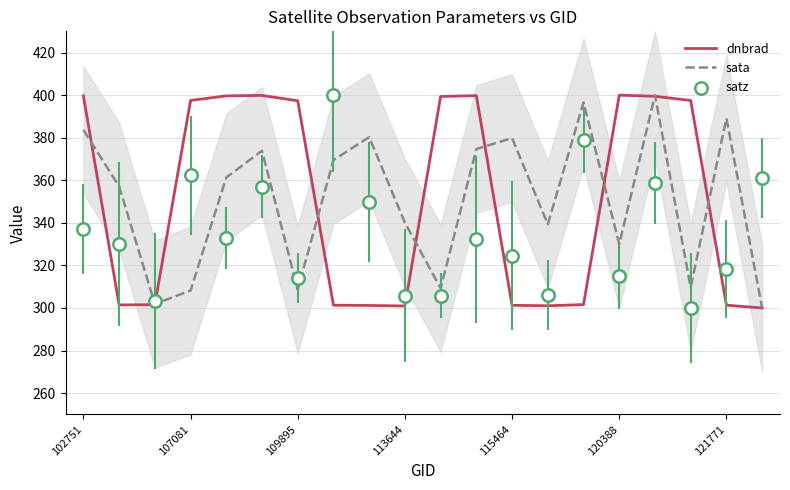

Which series has the widest spread of Y values?

dnbrad